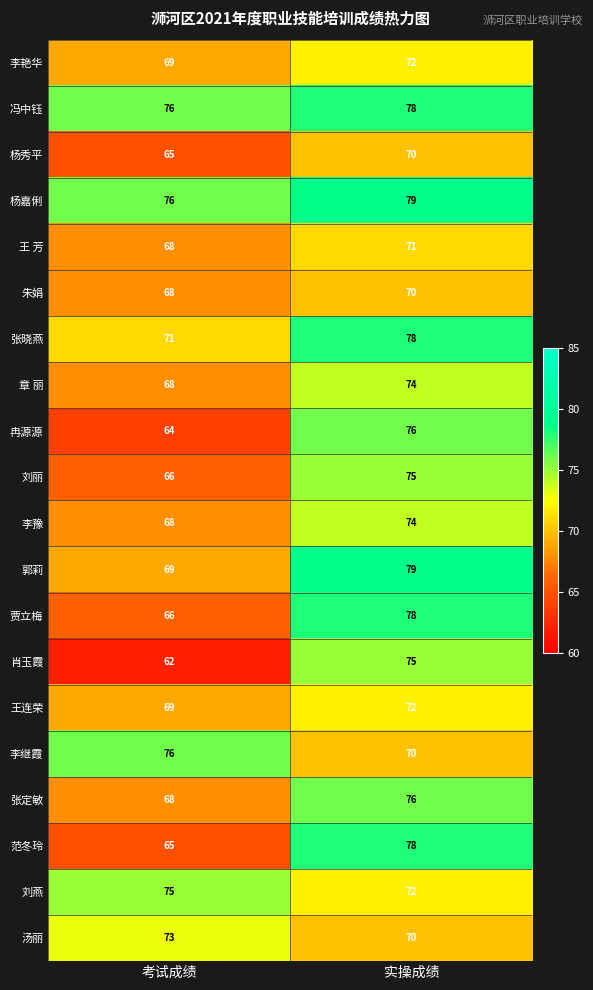

Rank the categories by 李豫 value from highest to lowest.

实操成绩, 考试成绩